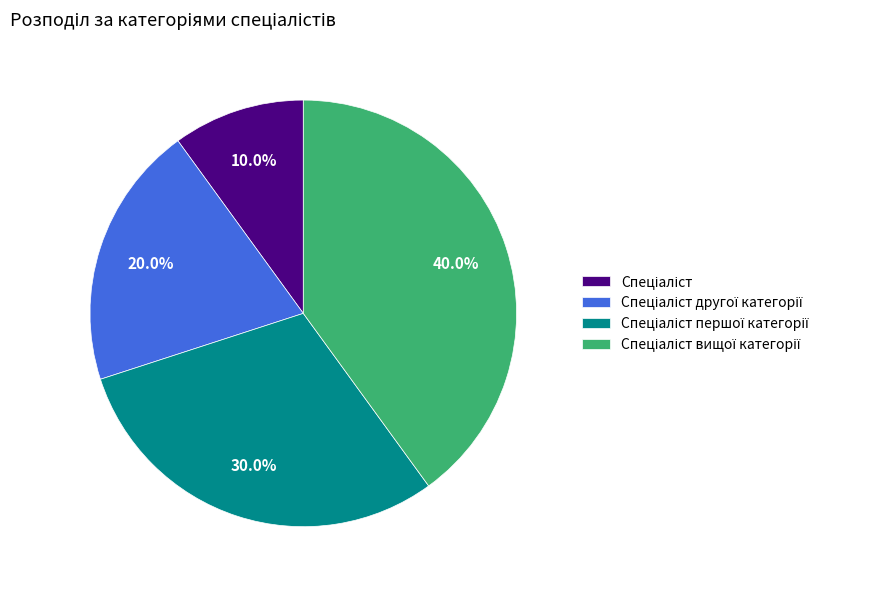

To the nearest percent, what is the difference between the largest and smallest slice percentages?

30%